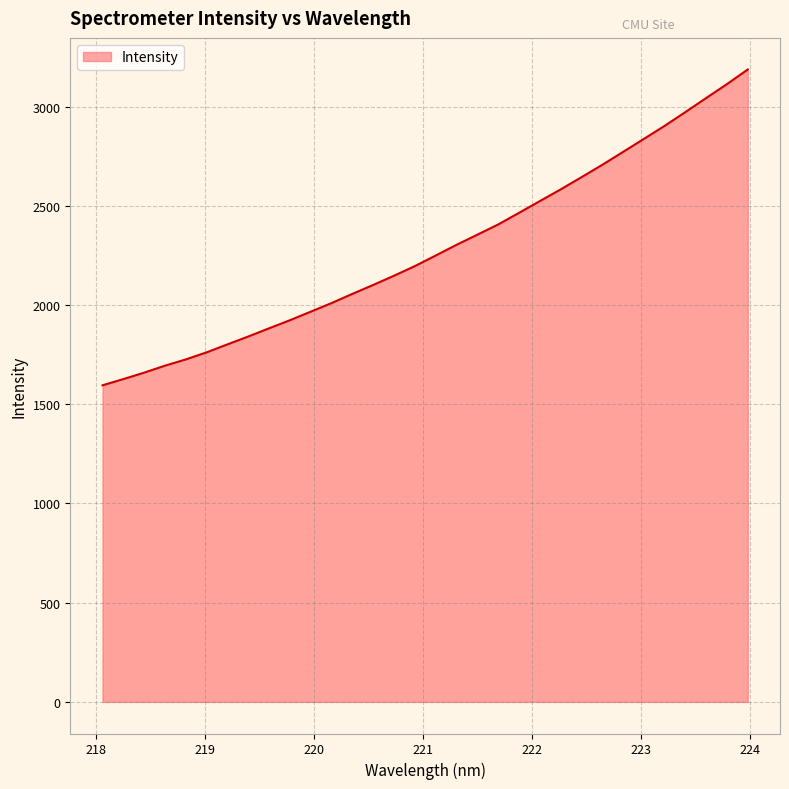

What is the difference between the second highest and minimum values?

1518.0